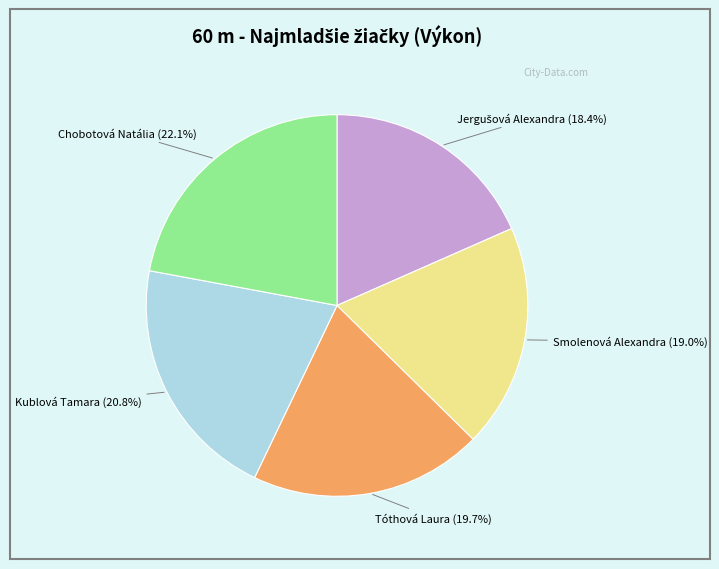

Is there any slice that represents more than half of the pie?

No